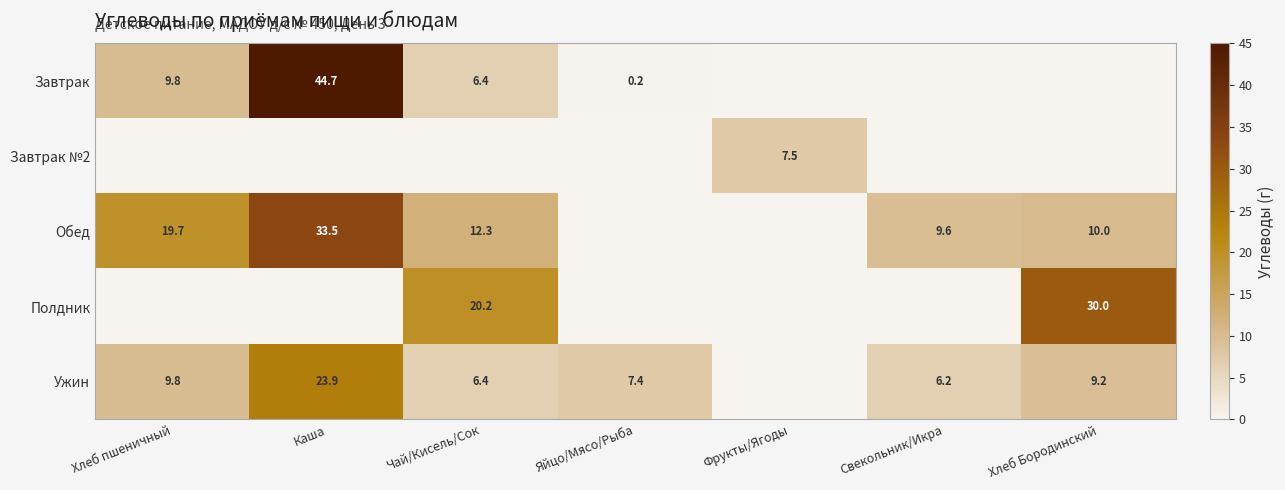

What is the total value across all series at Фрукты/Ягоды?

7.5